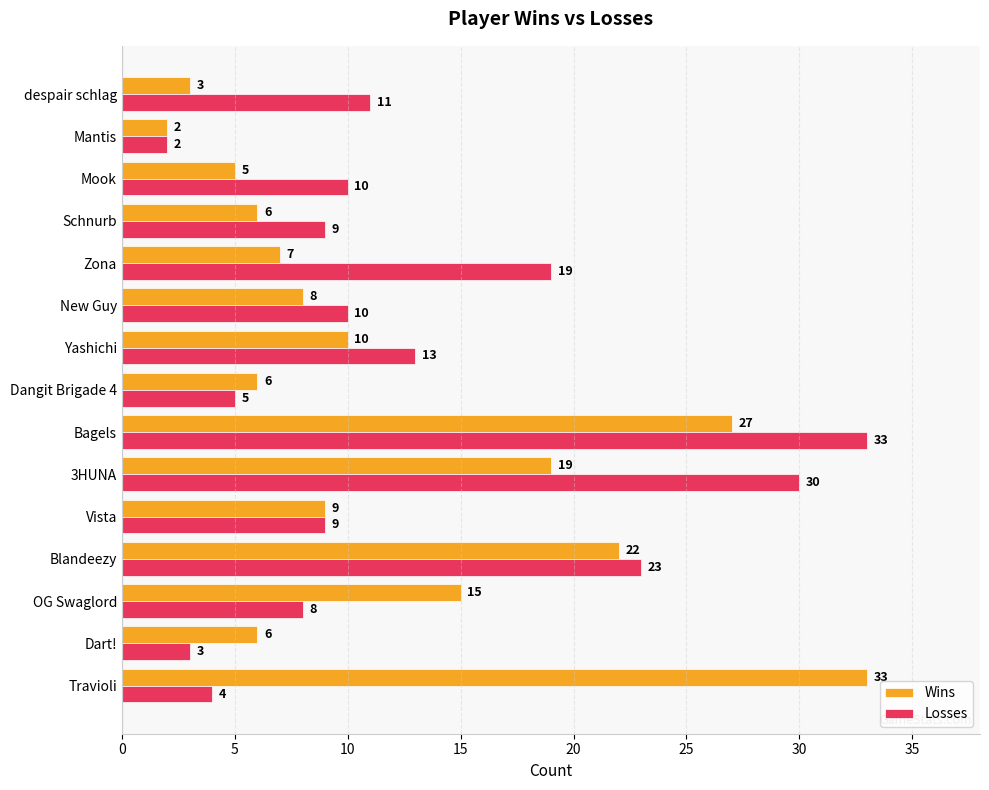

How many data points in Wins are less than 8?

7